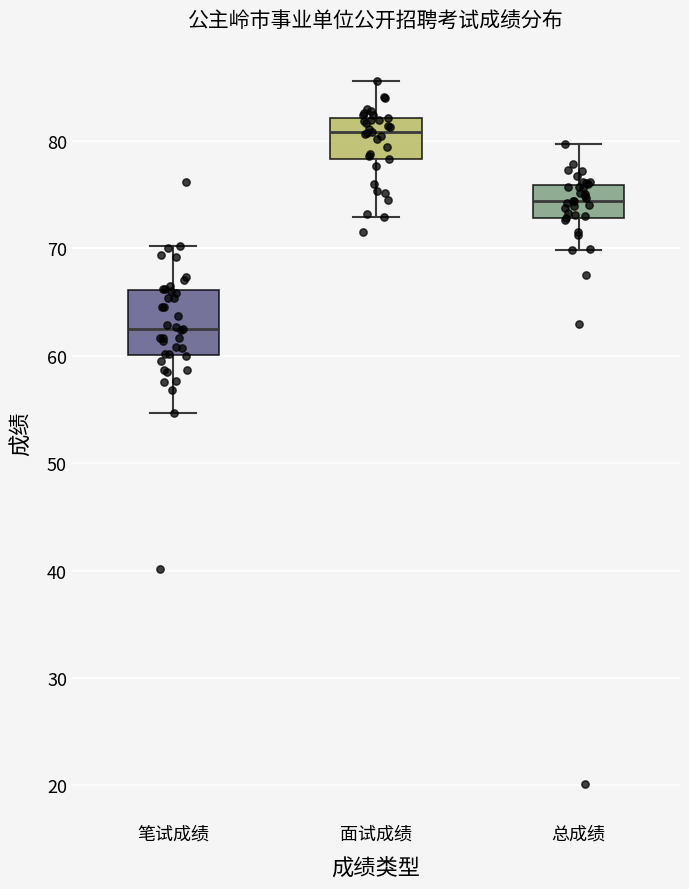

Which box has the highest median line?

面试成绩